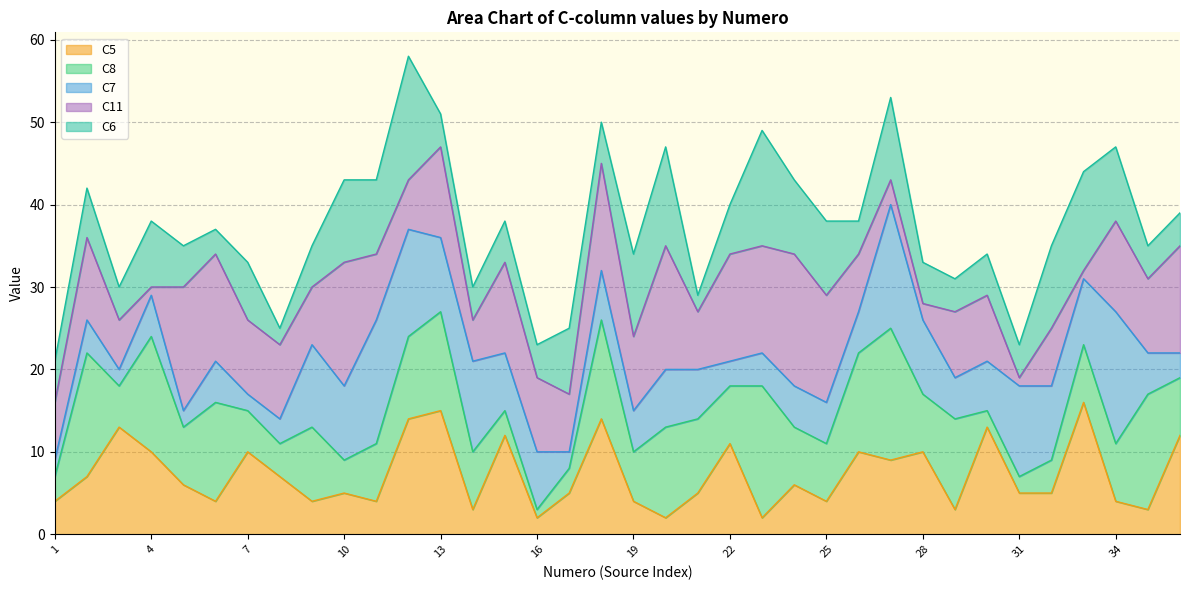

How many intersections are there between Numero and C7?

7